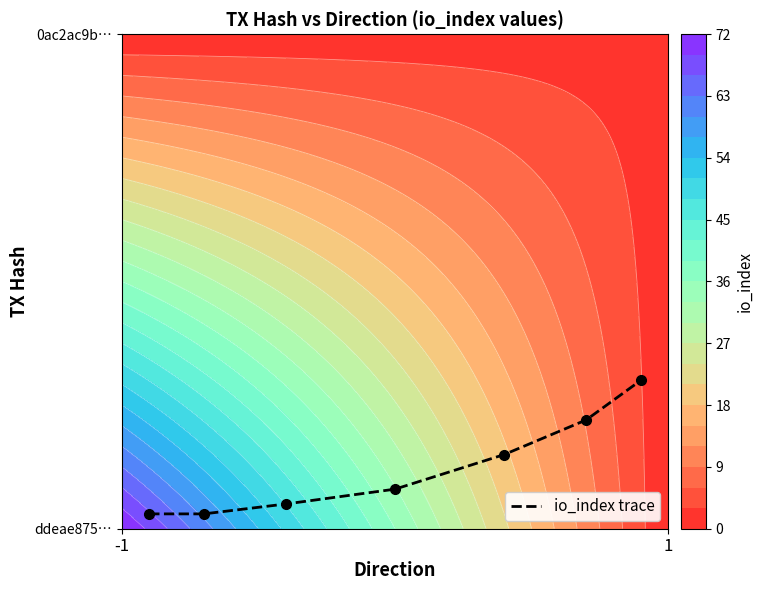

The value at -1 is 0.0. True or false?

False